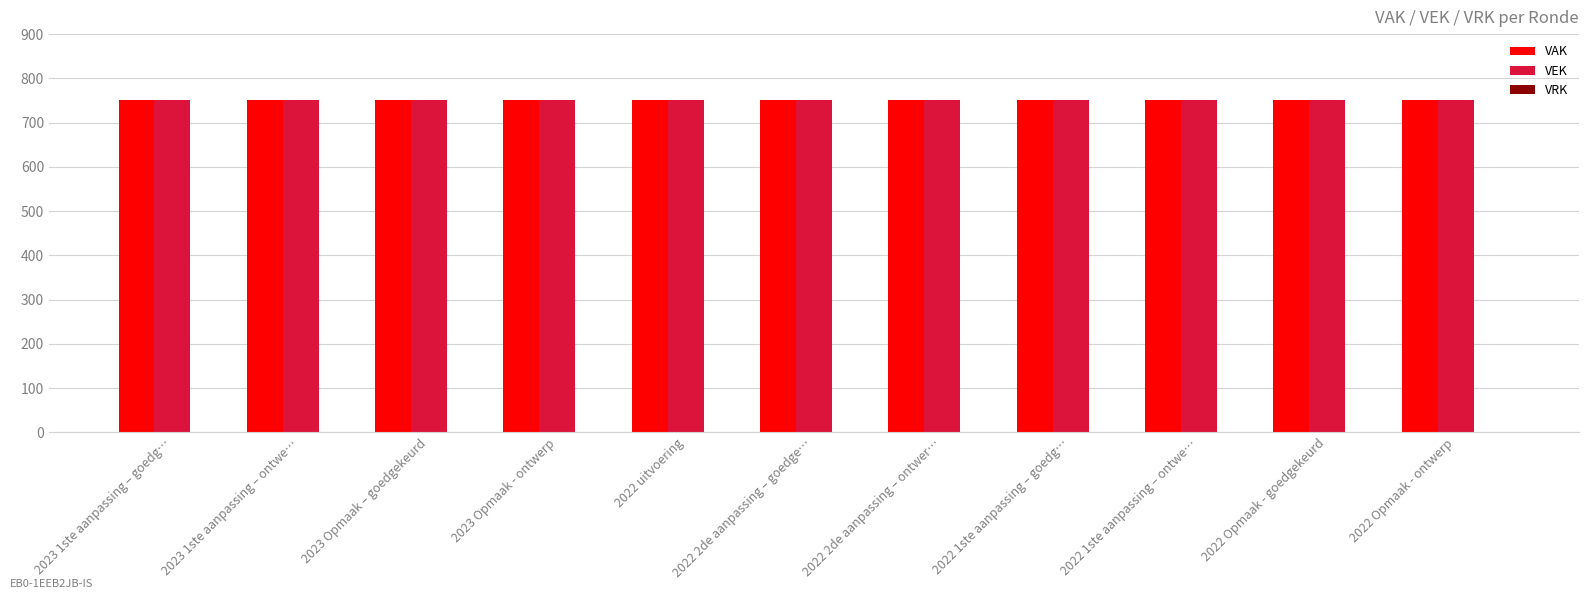

What is the sum of the VAK values at 2022 1ste aanpassing – goedg… and 2022 Opmaak - goedgekeurd?

1500